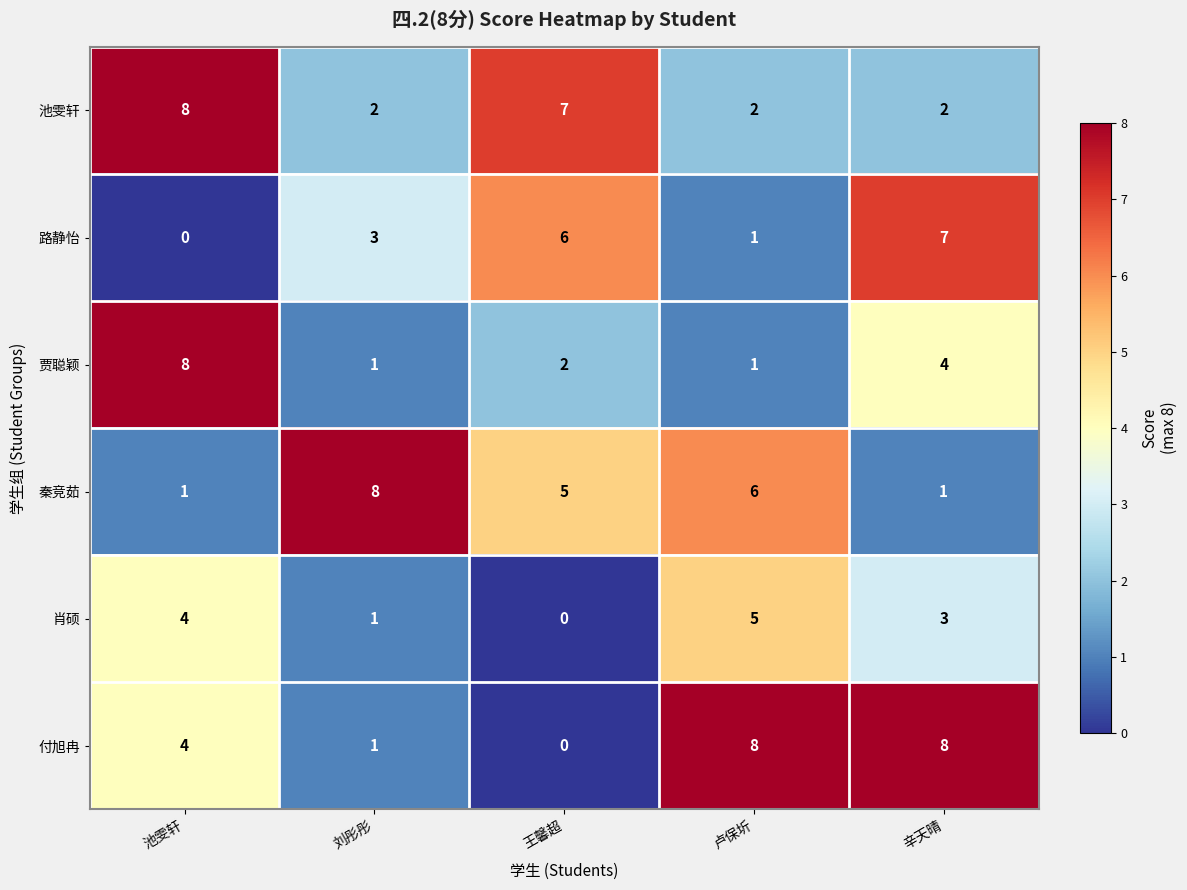

Reading left to right, transcribe all the data shown in this chart.

池雯轩: 8	2	7	2	2
路静怡: 0	3	6	1	7
贾聪颖: 8	1	2	1	4
秦竞茹: 1	8	5	6	1
肖硕: 4	1	0	5	3
付旭冉: 4	1	0	8	8